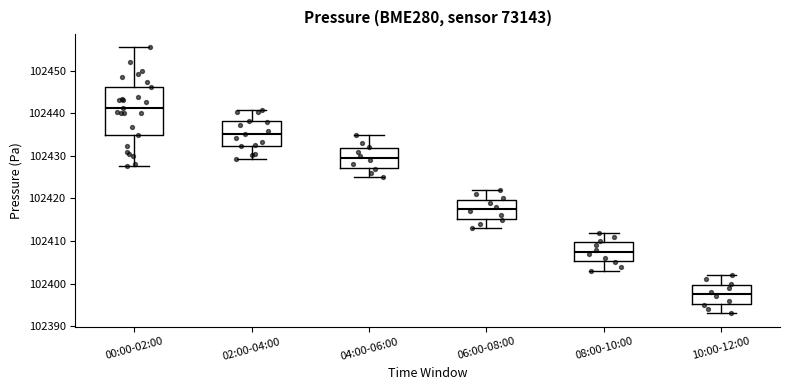

Which box's median line is the lowest?

10:00-12:00